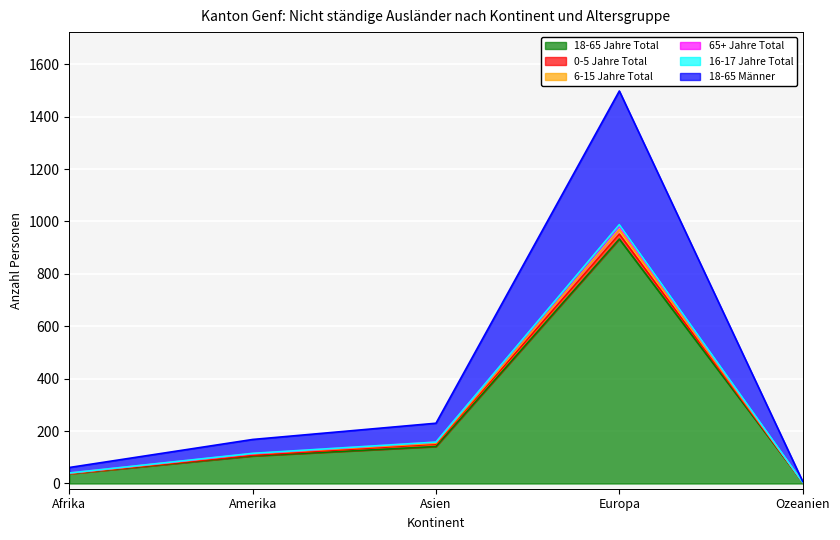

What is the difference between the maximum and minimum values in the 65+ Jahre Total series?

979